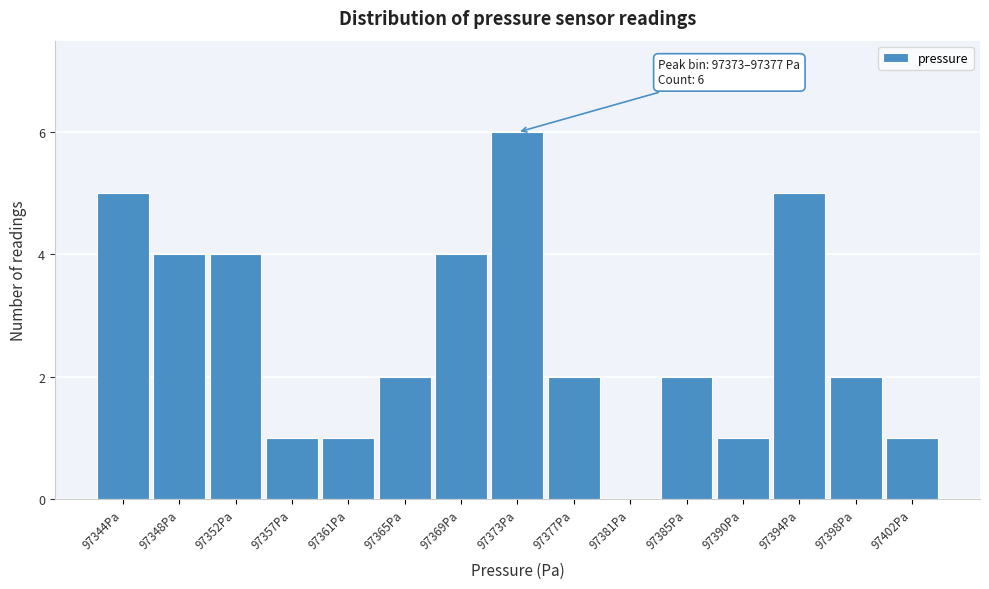

Reading left to right, transcribe all the data shown in this chart.

97344Pa=5	97348Pa=4	97352Pa=4	97357Pa=1	97361Pa=1	97365Pa=2	97369Pa=4	97373Pa=6	97377Pa=2	97381Pa=0	97385Pa=2	97390Pa=1	97394Pa=5	97398Pa=2	97402Pa=1